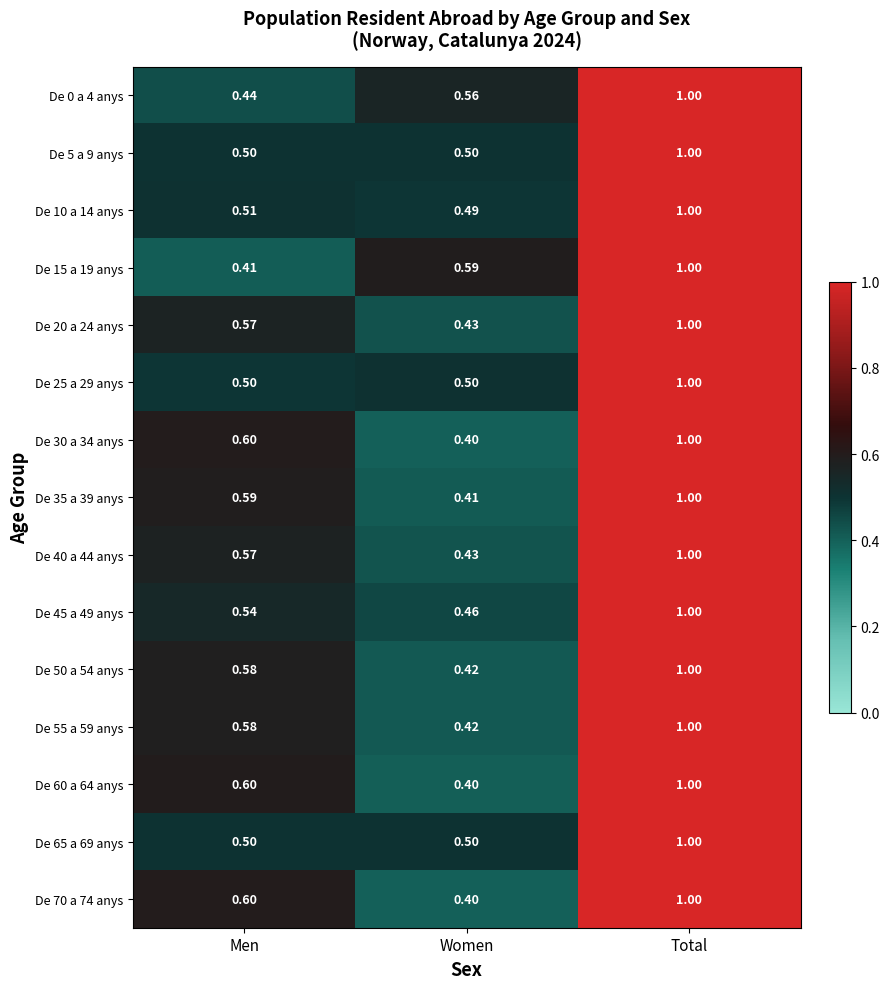

Which category has the lowest value across all series?

Women